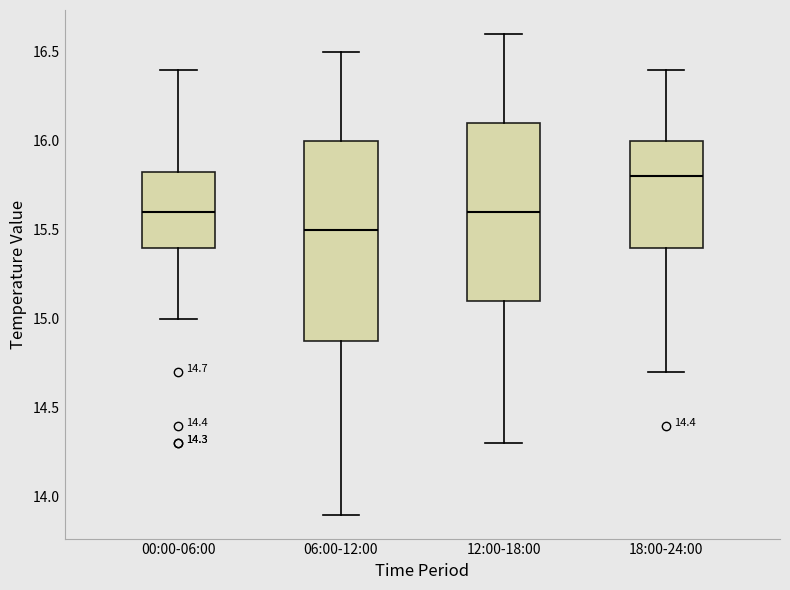

Comparing the boxes themselves (not the whiskers), which one is the tallest?

06:00-12:00